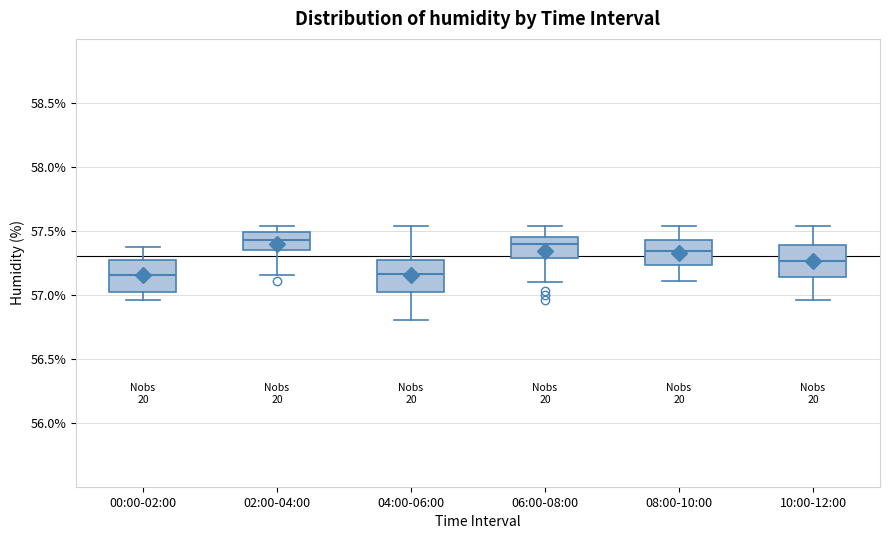

Reading left to right, read every box against the y-axis: the position of its median line, the range the box covers, and the ends of its whiskers. The values are not printed on the chart, so give them approximately, as read against the axis.

00:00-02:00: median 57.15, box 57.00 to 57.25, whiskers 56.95 to 57.35
02:00-04:00: median 57.45, box 57.35 to 57.50, whiskers 57.15 to 57.55
04:00-06:00: median 57.15, box 57.00 to 57.25, whiskers 56.80 to 57.55
06:00-08:00: median 57.40, box 57.30 to 57.45, whiskers 57.10 to 57.55
08:00-10:00: median 57.35, box 57.25 to 57.45, whiskers 57.10 to 57.55
10:00-12:00: median 57.25, box 57.15 to 57.40, whiskers 56.95 to 57.55